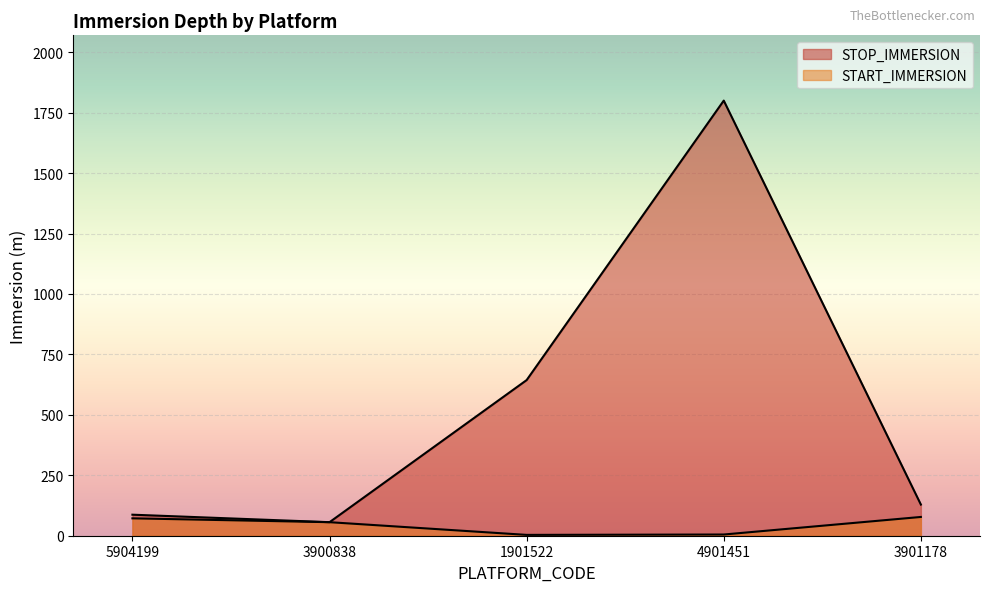

What are all the series names shown in the legend?

STOP_IMMERSION, START_IMMERSION